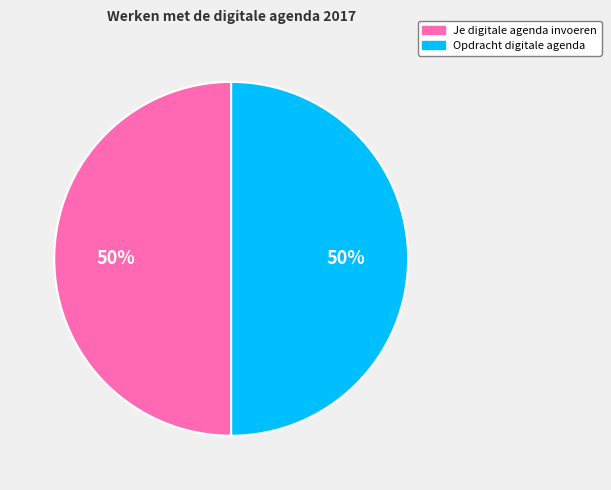

Is the sum of Je digitale agenda invoeren and Opdracht digitale agenda greater than half?

Yes